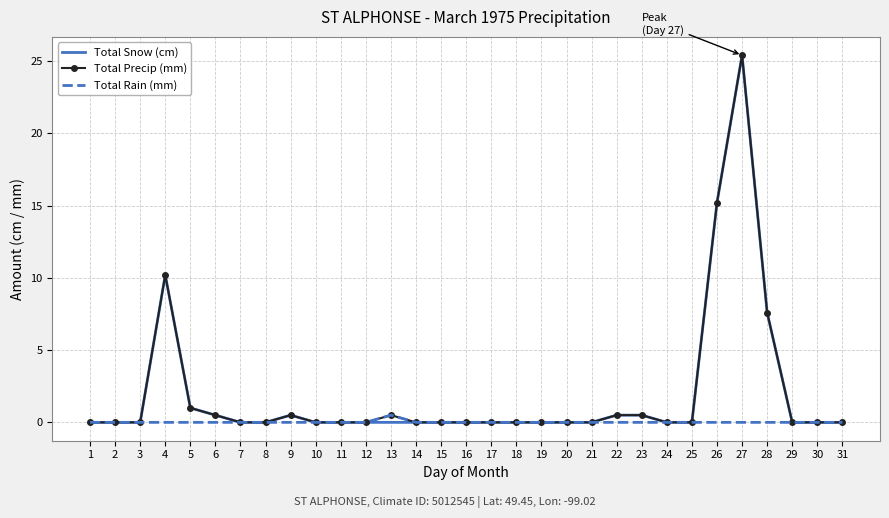

Which category has the highest value in the Total Snow (cm) series?

27